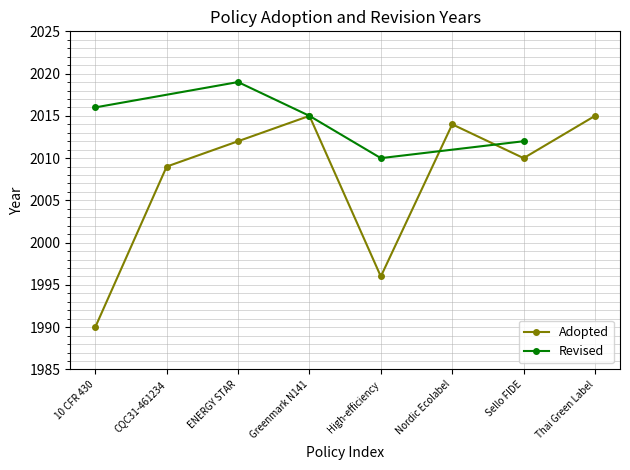

What is the minimum value shown in the chart?

1990